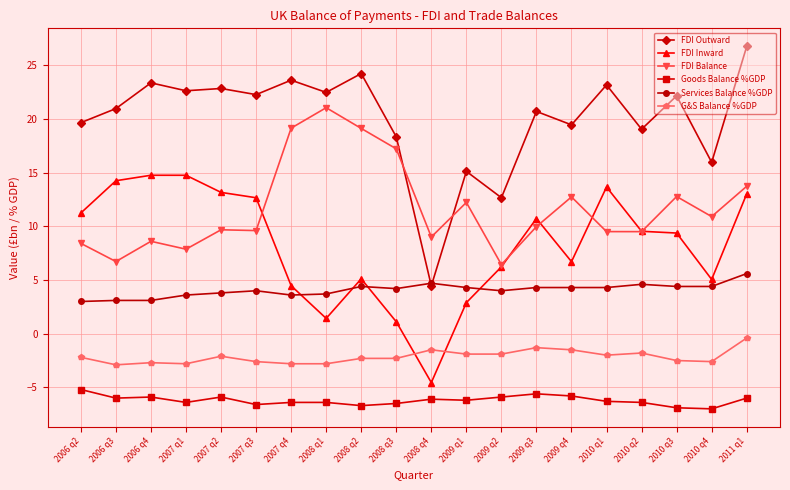

What is the average value of the FDI Balance series?

11.7